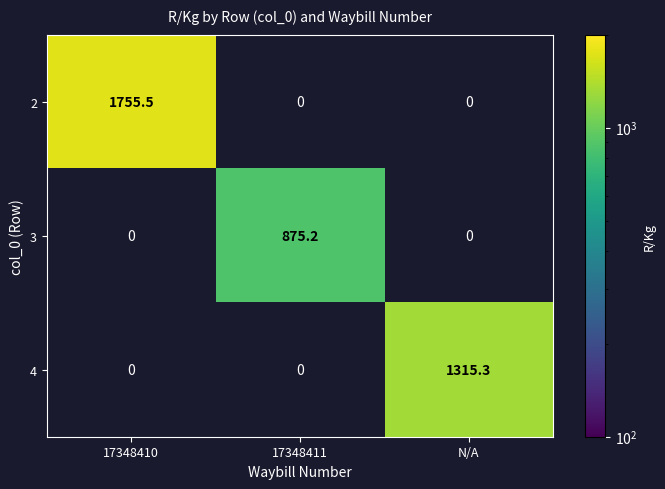

True or false: 2 has a value of 723.5 at 17348410.

False